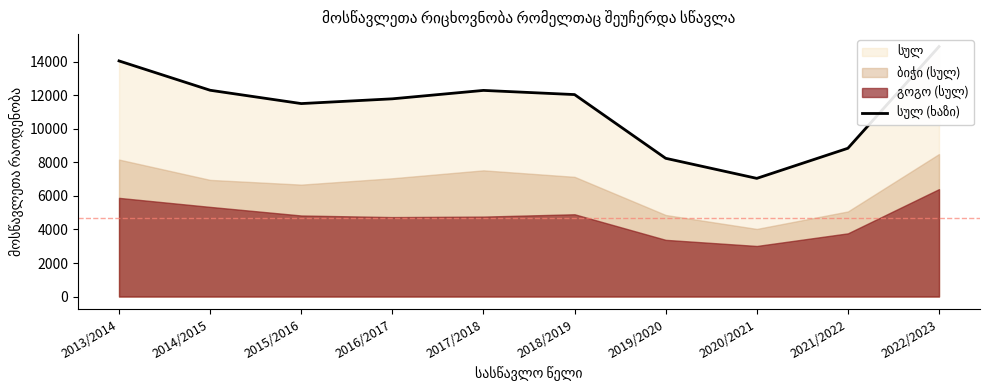

The value at 2016/2017 is 11796. True or false?

True